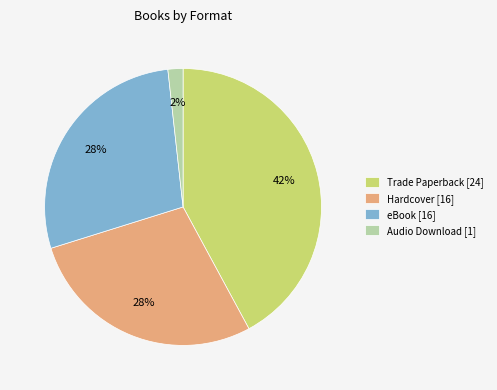

What is the ratio of the value at Trade Paperback [24] to the value at eBook [16]?

1.5